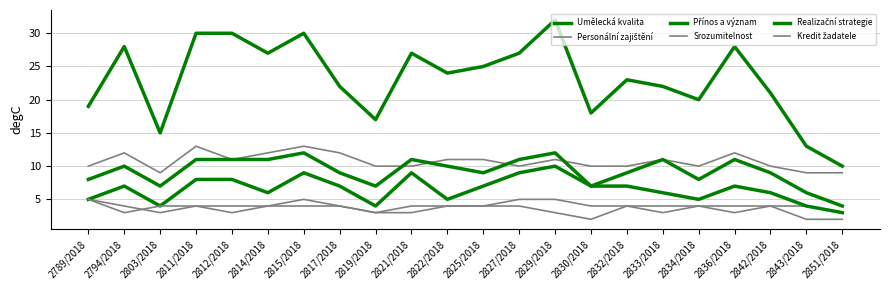

How many data points in Kredit žadatele are above 4?

1